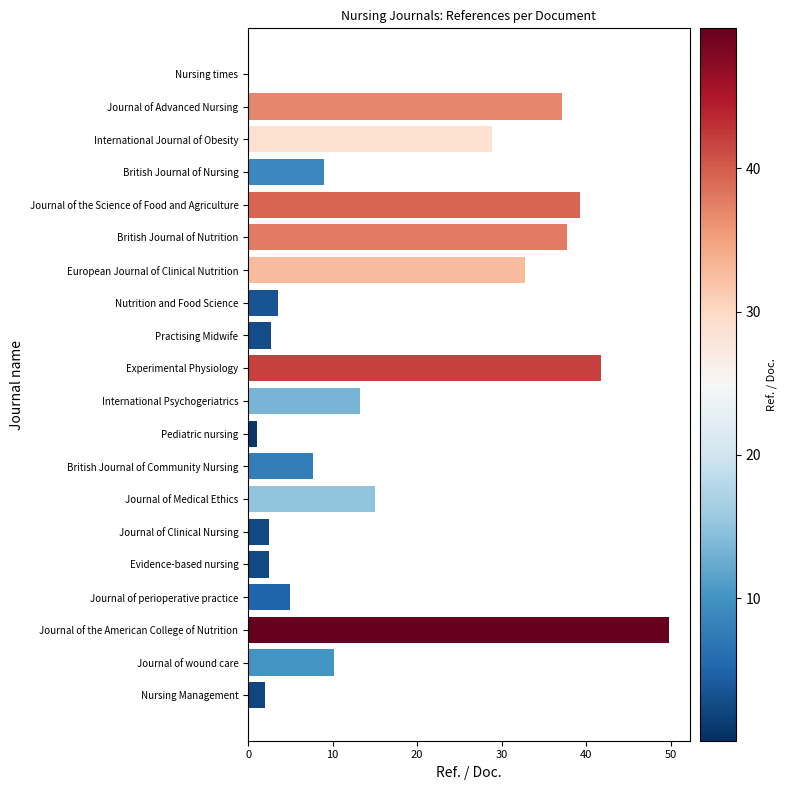

What is the average value?

17.1